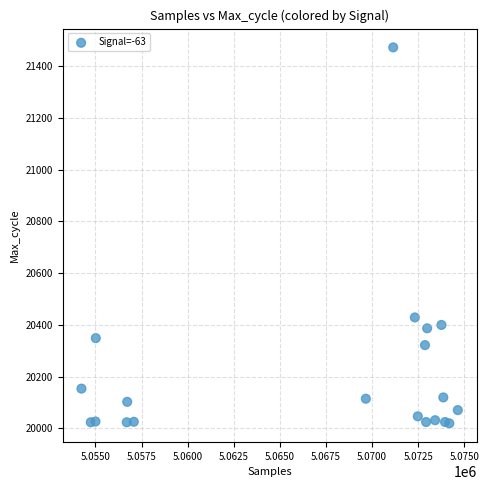

What is the range of Y values (max minus min)?

1452